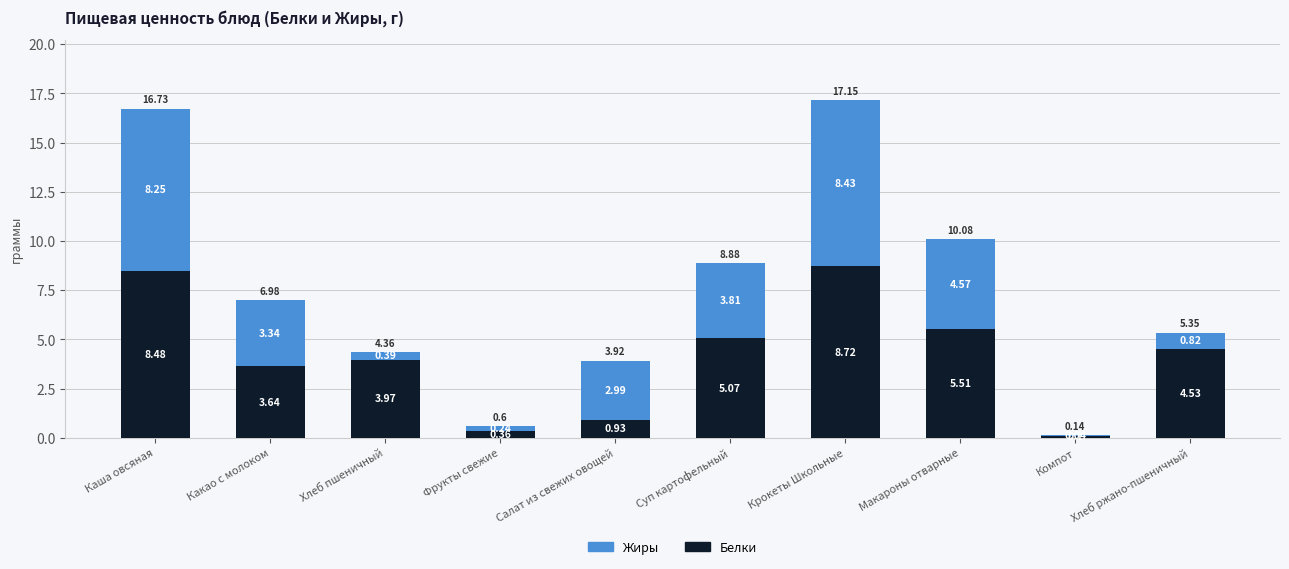

What are all the series names shown in the legend?

Жиры, Белки